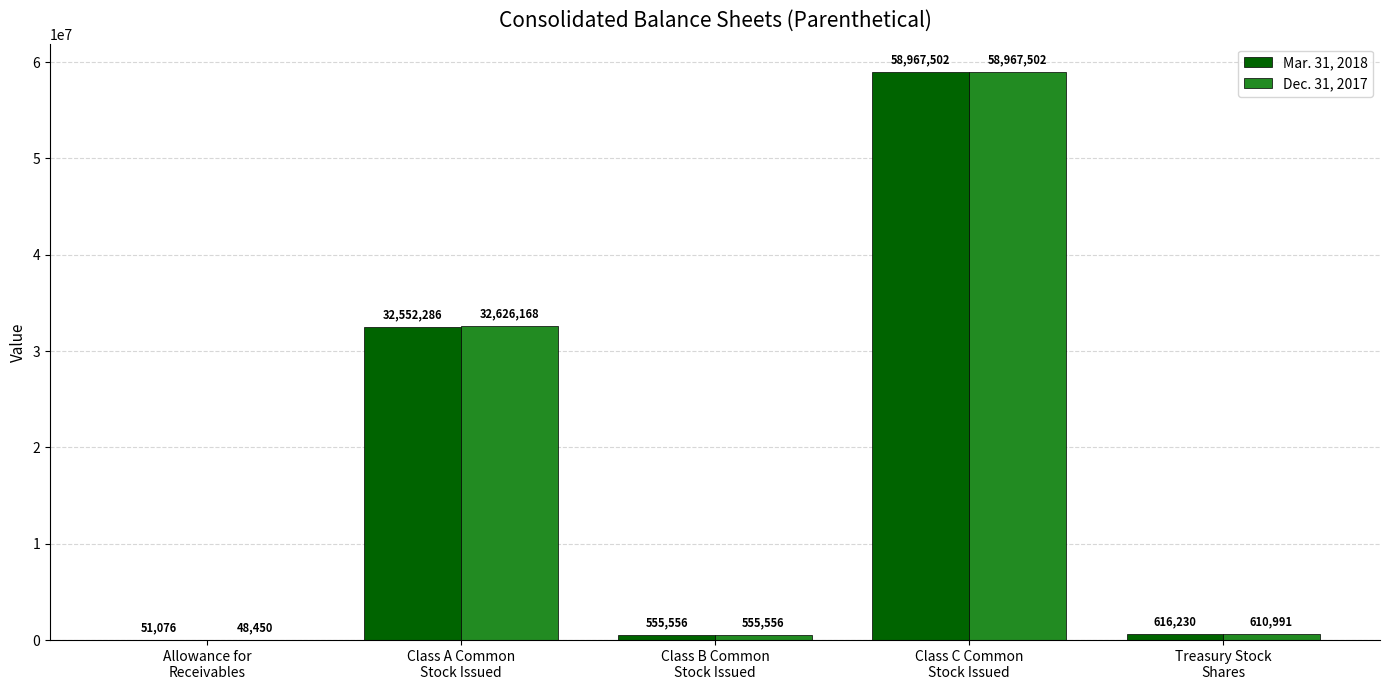

What is the approximate value of Mar. 31, 2018 at Class C Common
Stock Issued, to the nearest 10?

58967500